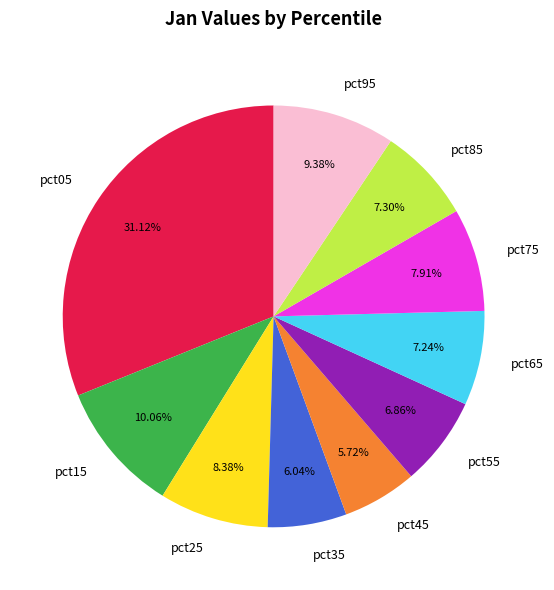

Is pct35 the majority of the pie?

No